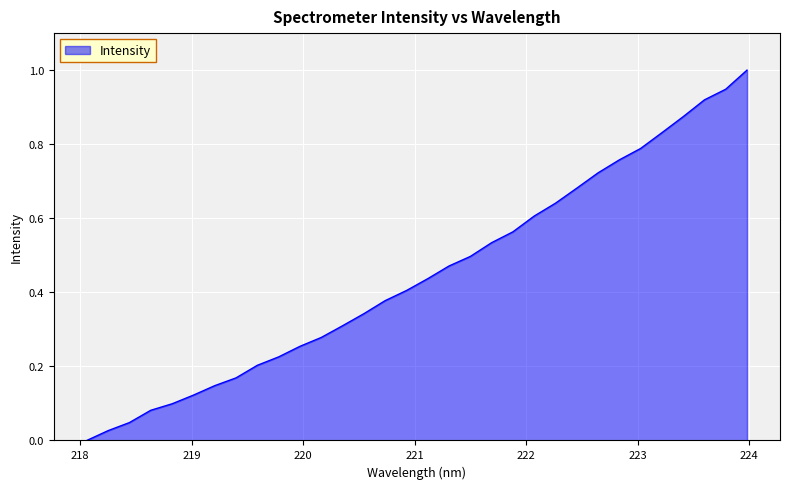

True or false: there are more than 1 points higher than both neighbors.

False